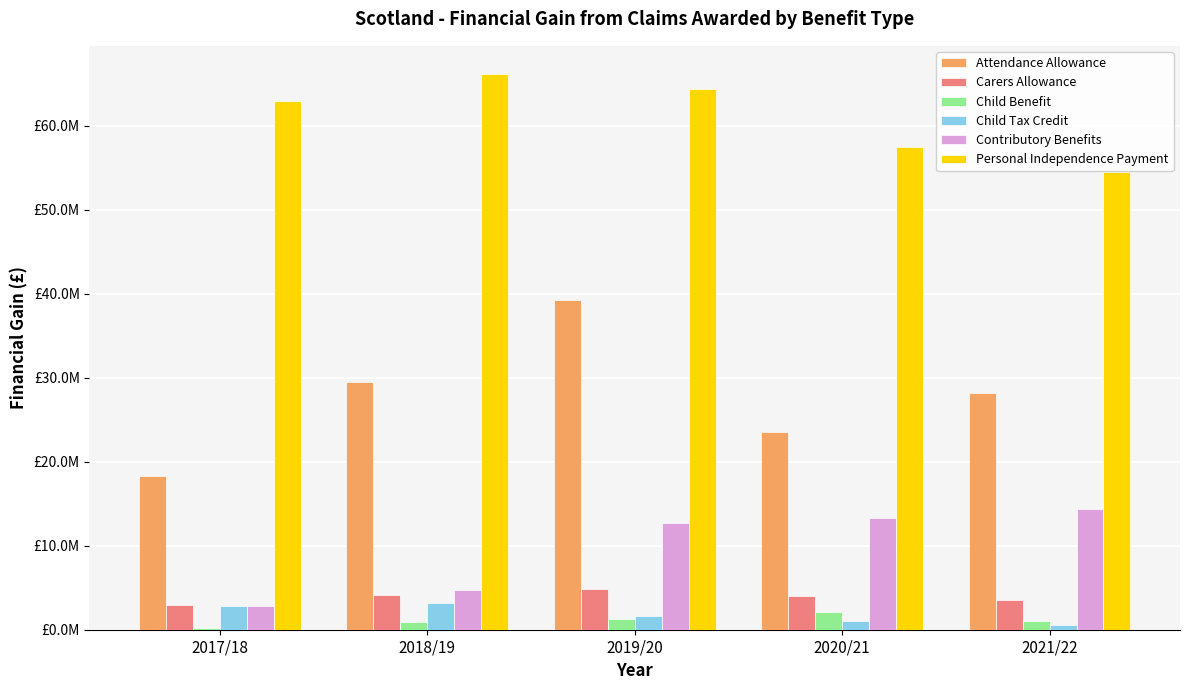

Are the bars grouped side by side (vs. stacked)?

Yes